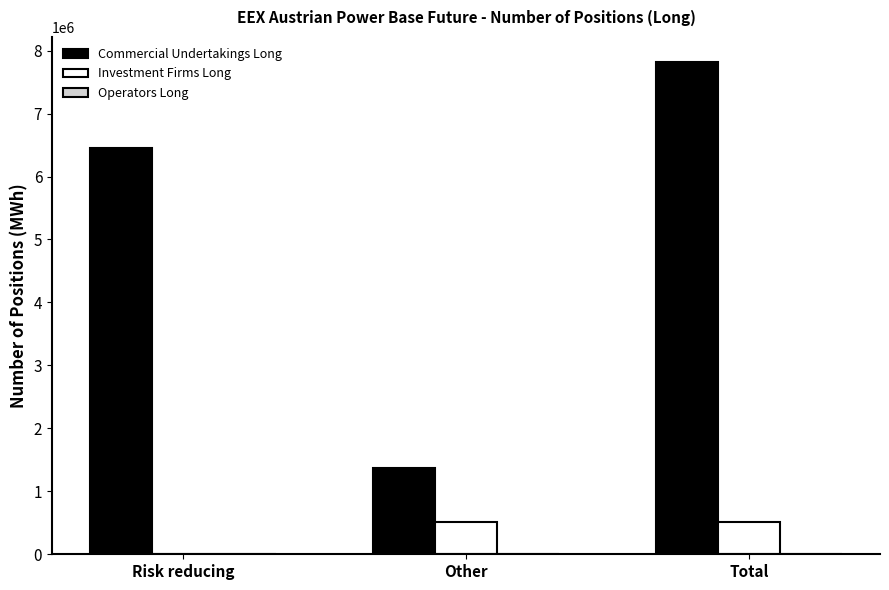

How many groups of bars are there?

3